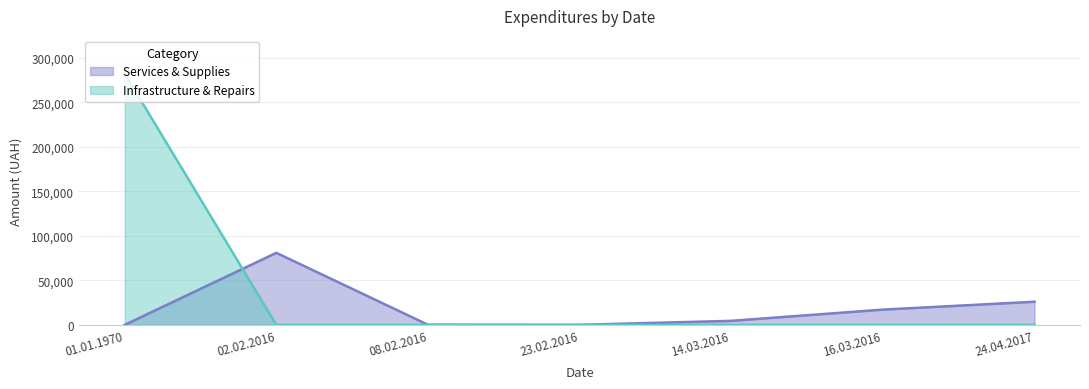

The value of Infrastructure & Repairs at 23.02.2016 is 0.0. True or false?

True